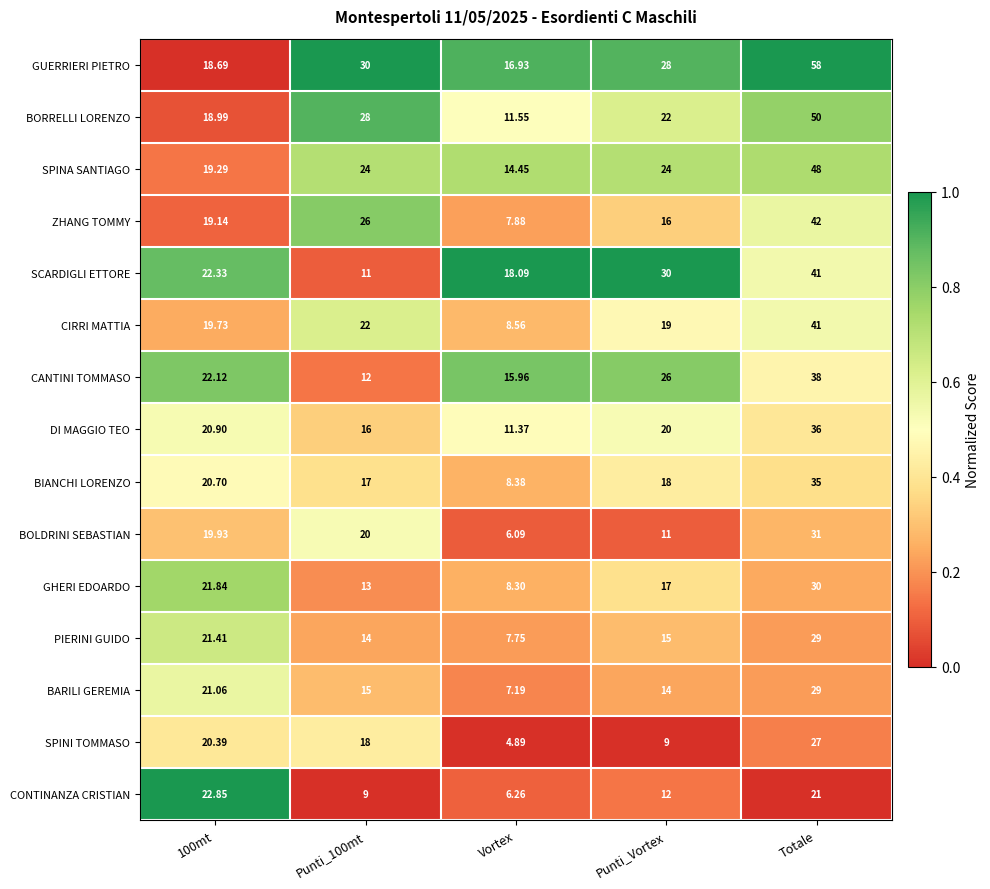

Between Punti_Vortex and Totale, which series saw the biggest shift?

GUERRIERI PIETRO